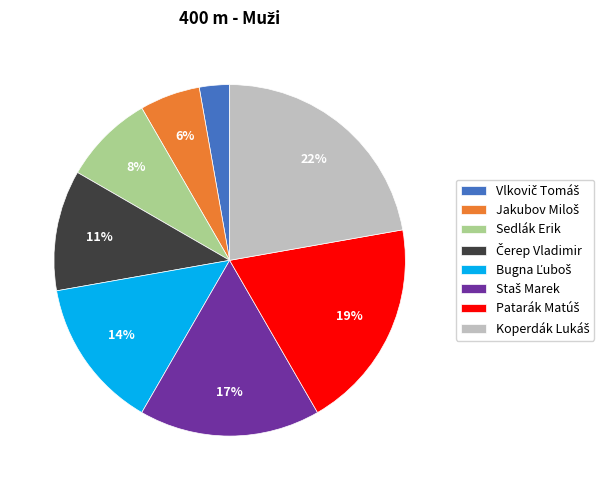

To the nearest percent, what is the average slice percentage?

12%